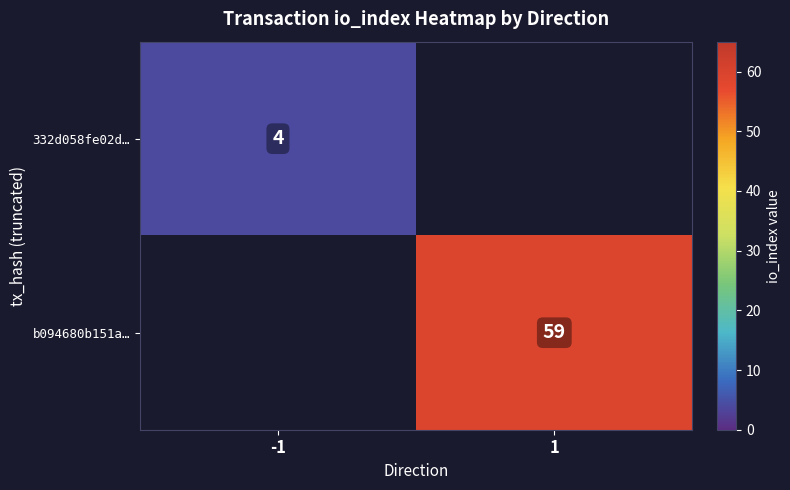

Is it true that 332d058fe02d… equals 4 at -1?

True